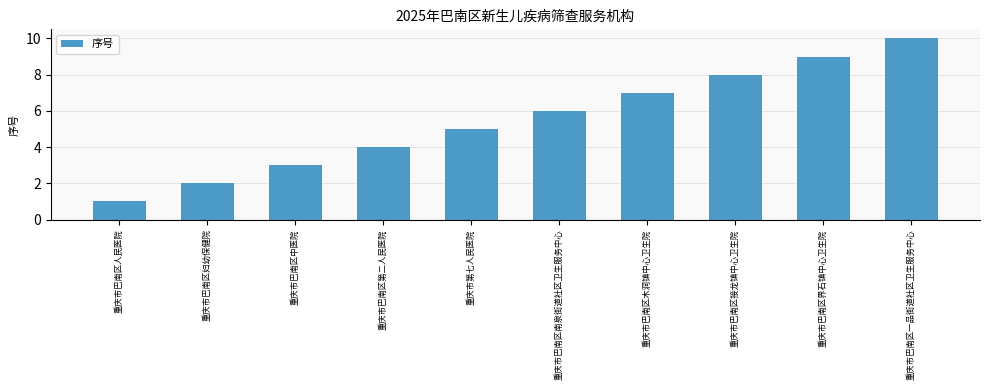

Approximately how many times larger is the value at 重庆市巴南区一品街道社区卫生服务中心 compared to 重庆市巴南区南泉街道社区卫生服务中心?

1.7